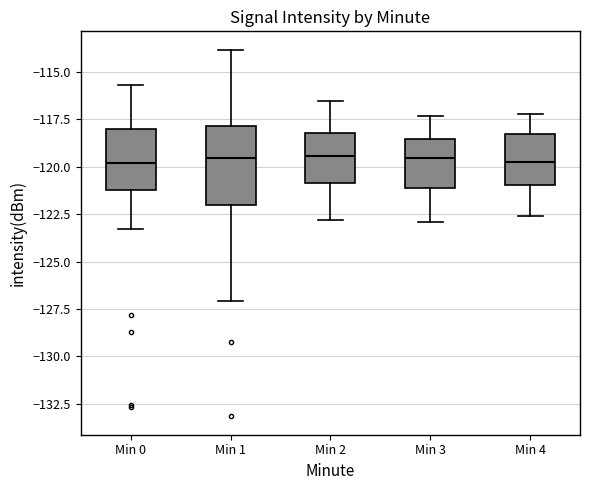

Reading left to right, read every box against the y-axis: the position of its median line, the range the box covers, and the ends of its whiskers. The values are not printed on the chart, so give them approximately, as read against the axis.

Min 0: median -120.0, box -121.0 to -118.0, whiskers -123.5 to -115.5
Min 1: median -119.5, box -122.0 to -118.0, whiskers -127.0 to -114.0
Min 2: median -119.5, box -121.0 to -118.0, whiskers -123.0 to -116.5
Min 3: median -119.5, box -121.0 to -118.5, whiskers -123.0 to -117.5
Min 4: median -119.5, box -121.0 to -118.0, whiskers -122.5 to -117.0